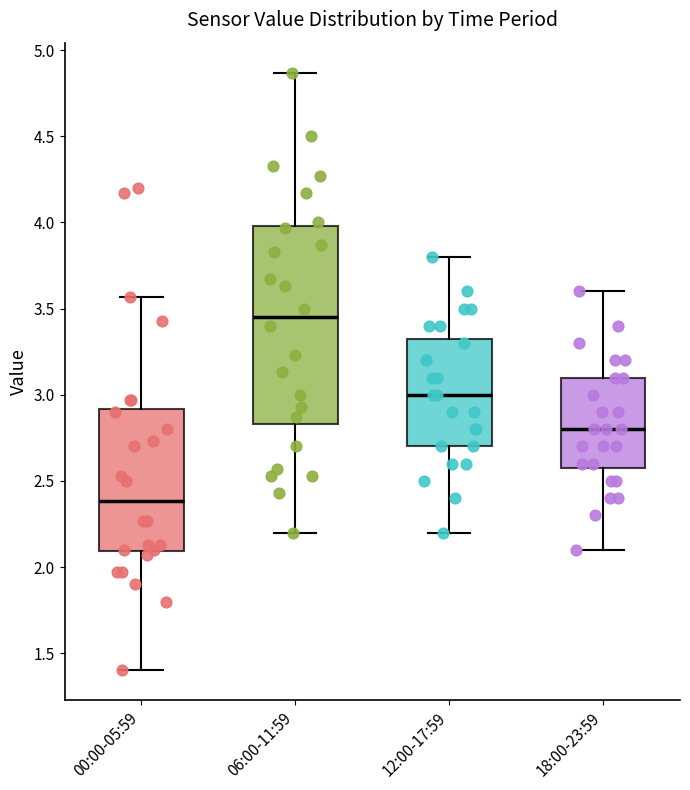

Reading left to right, transcribe this box plot: for each box, give where its median line is, the range the box spans, and where its two whiskers end, as read against the y-axis. The values are not printed on the chart, so give them approximately, as read against the axis.

00:00-05:59: median 2.40, box 2.10 to 2.90, whiskers 1.40 to 3.55
06:00-11:59: median 3.45, box 2.85 to 4.00, whiskers 2.20 to 4.85
12:00-17:59: median 3.00, box 2.70 to 3.35, whiskers 2.20 to 3.80
18:00-23:59: median 2.80, box 2.60 to 3.10, whiskers 2.10 to 3.60